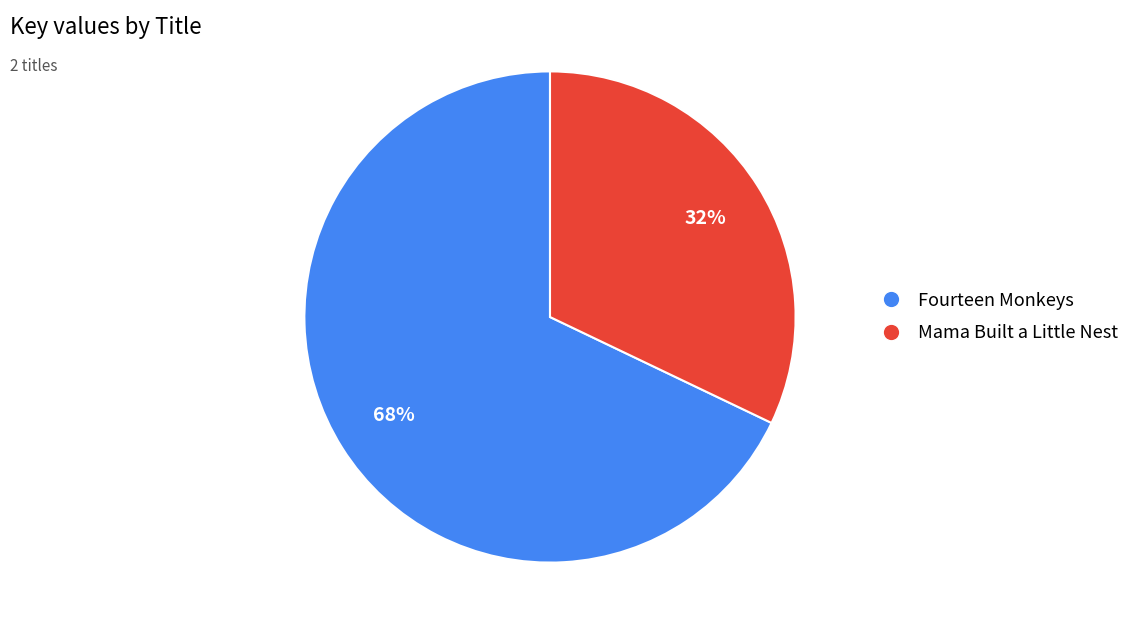

Do Fourteen Monkeys and Mama Built a Little Nest together represent more than half of the pie?

Yes